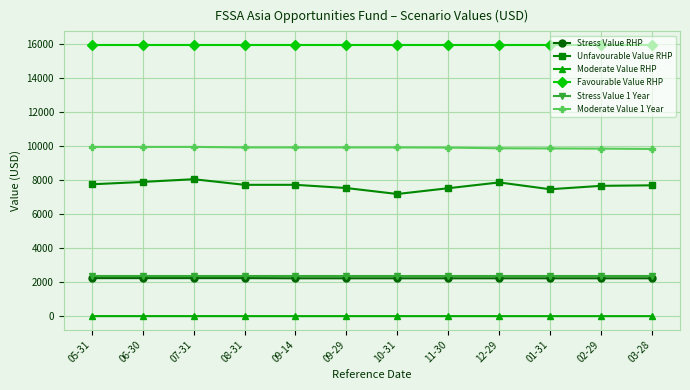

At 09-14, list the series in order from largest to smallest.

Favourable Value RHP, Moderate Value 1 Year, Unfavourable Value RHP, Stress Value 1 Year, Stress Value RHP, Moderate Value RHP